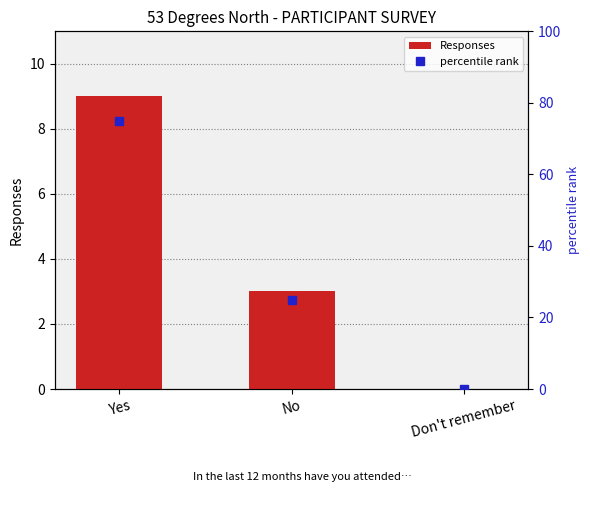

What is the difference between the maximum and minimum values in the percentile rank series?

75